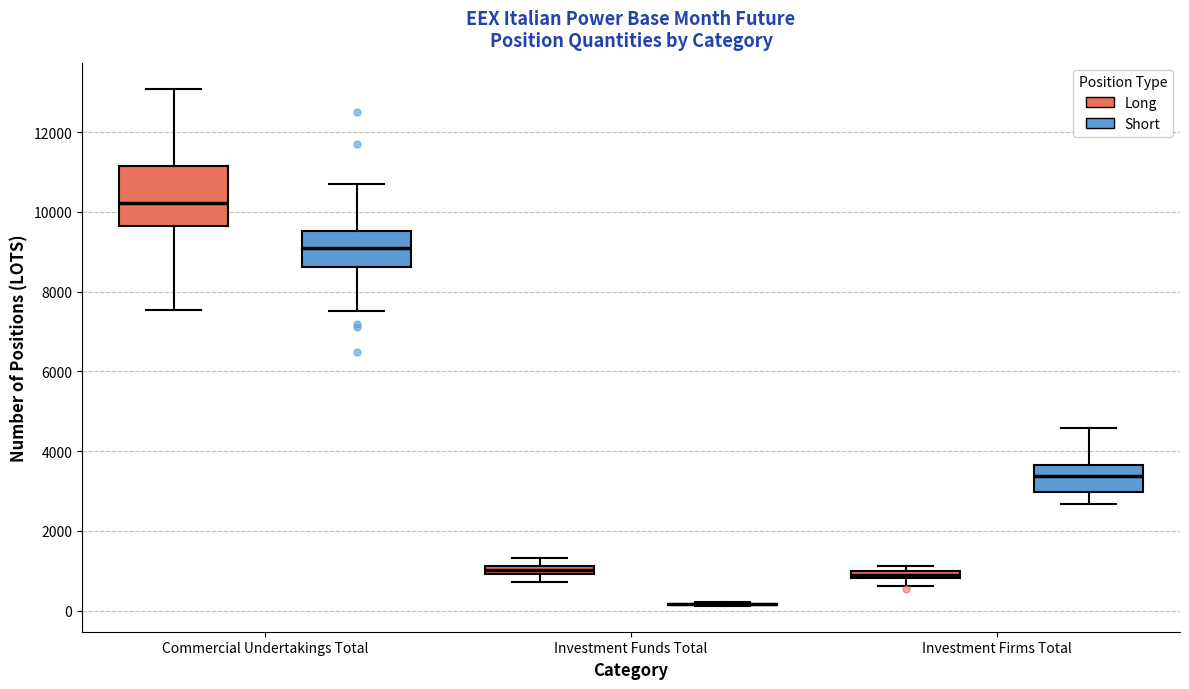

Where does the lower whisker of the box for Commercial Undertakings Total (Long) end on the y-axis? The values are not printed on the chart, so give them approximately, as read against the axis.

7600